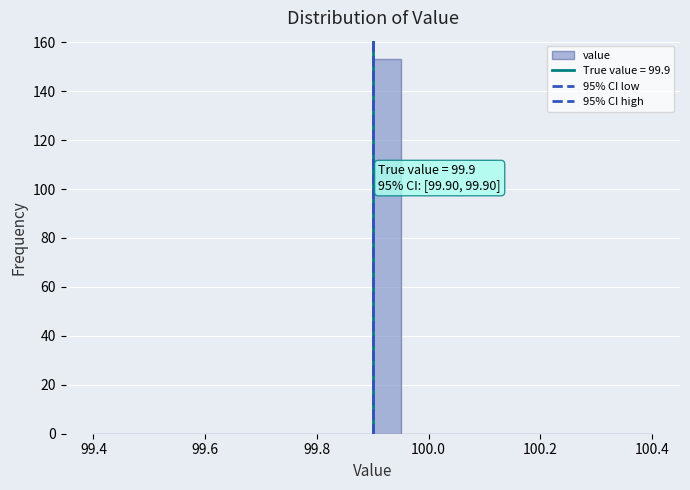

Around what value on the x-axis is the tallest bar? Give the approximate position of its centre, as read against the axis.

99.92